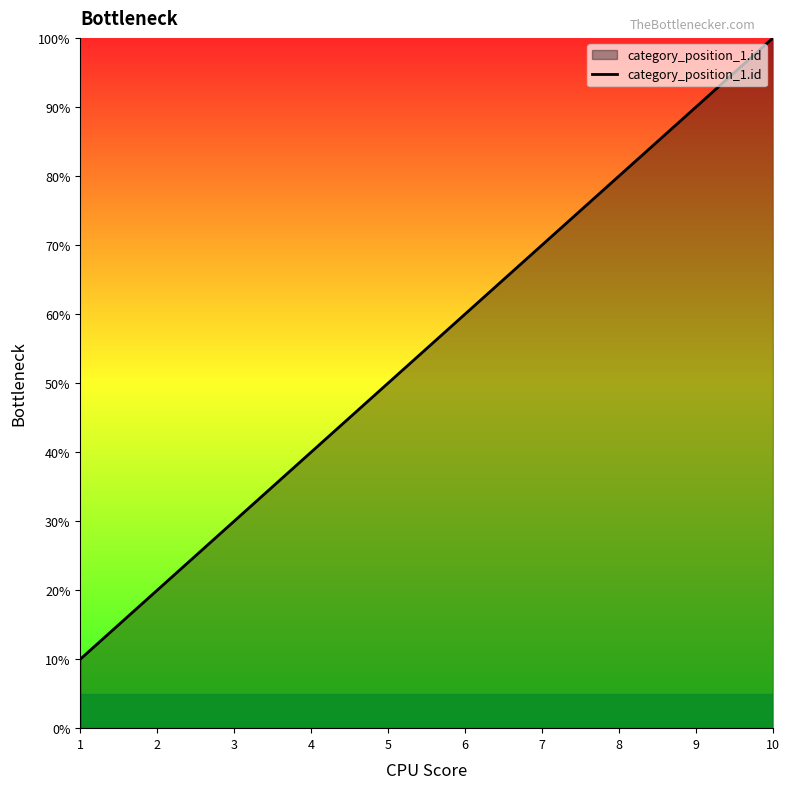

Does the chart display data point markers on the line(s)?

No